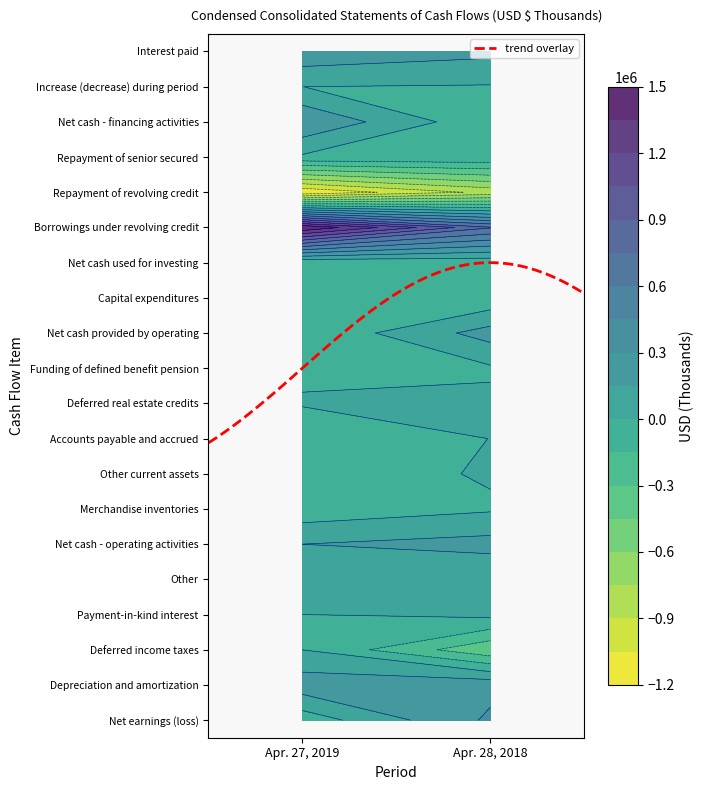

Reading left to right, list all the values displayed in this chart.

Net earnings (loss): -88360	326434
Depreciation and amortization: 236558	253738
Deferred income taxes: -974	-418611
Payment-in-kind interest: 0	41755
Other: 3200	1980
Net cash - operating activities: 150424	205296
Merchandise inventories: -97360	-18503
Other current assets: -79030	14513
Accounts payable and accrued: -97896	1360
Deferred real estate credits: 10097	30099
Funding of defined benefit pension: -21600	-20000
Net cash provided by operating: -135365	212765
Capital expenditures: -132320	-109754
Net cash used for investing: -149520	-109754
Borrowings under revolving credit: 1492970	762665
Repayment of revolving credit: -1179223	-854019
Repayment of senior secured: -22070	-22070
Net cash - financing activities: 284962	-114022
Increase (decrease) during period: 69	-10388
Interest paid: 261509	189030